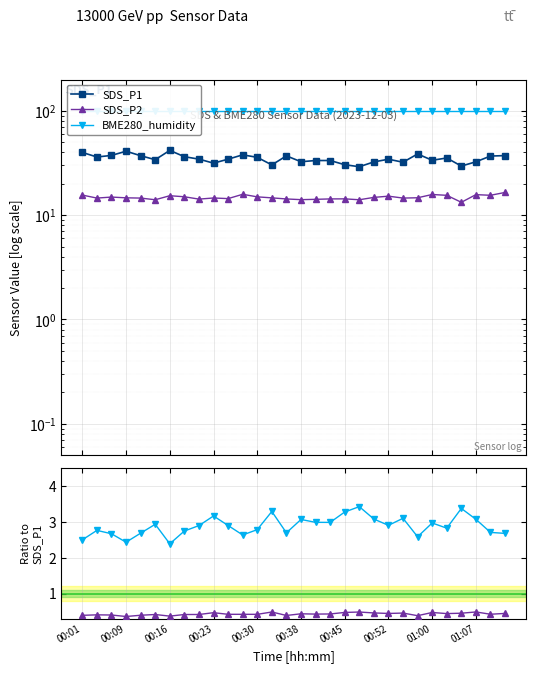

What is the greatest value displayed?

100.0